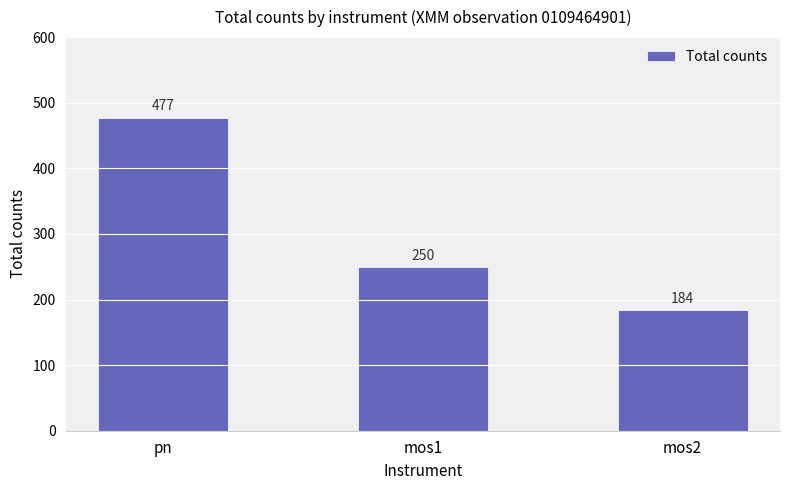

List the labels in order of value, largest first.

pn, mos1, mos2